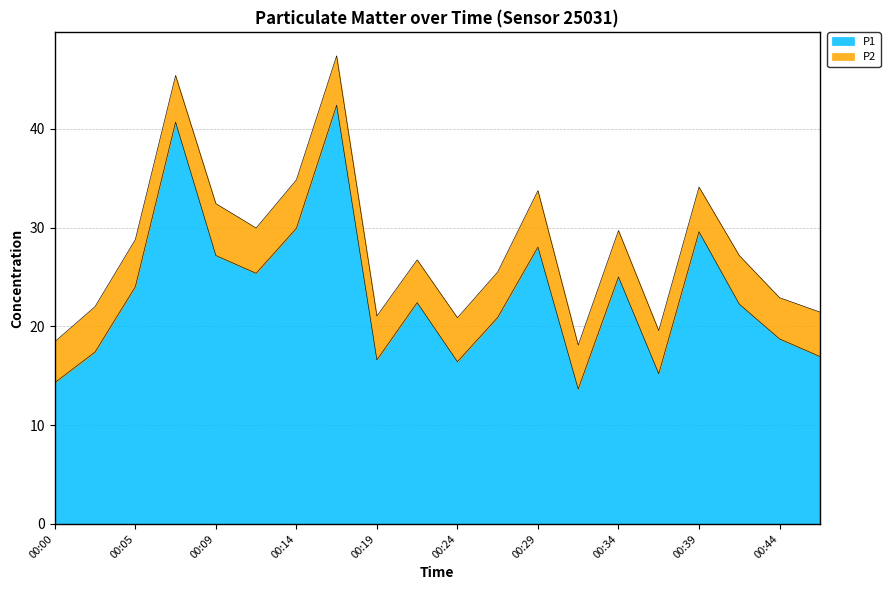

Where is the first local minimum?

00:12